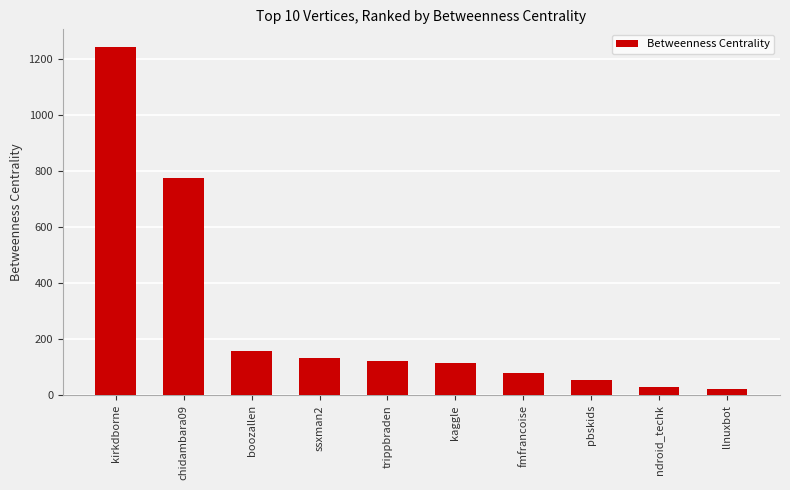

How many categories are shown in the chart?

10